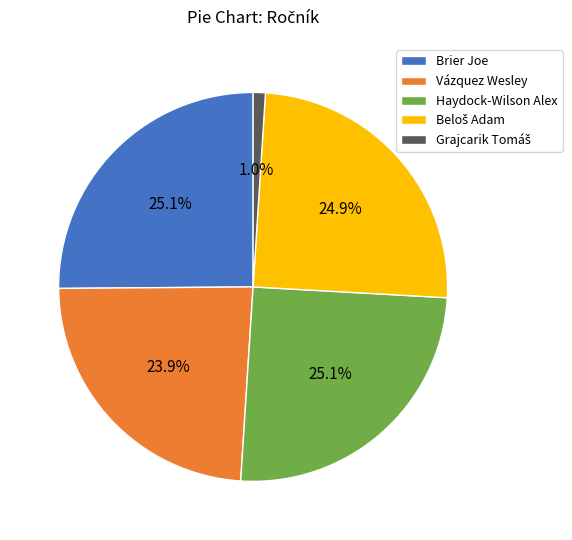

True or false: Brier Joe accounts for 25% of the total.

True